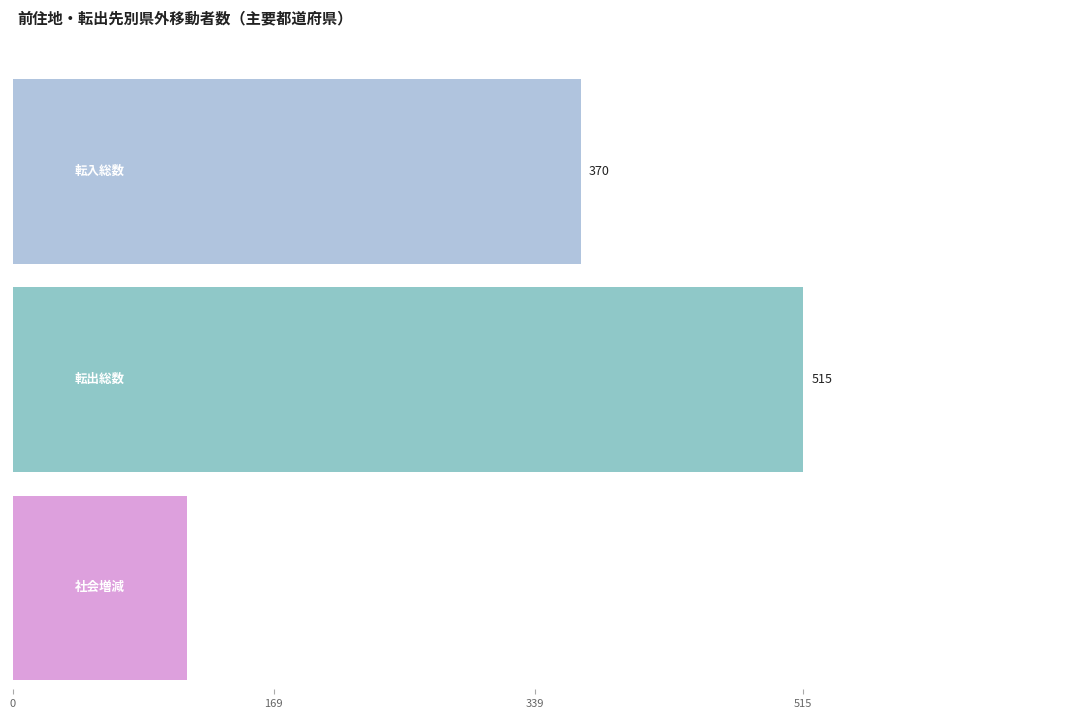

Does the chart contain stacked bars?

No